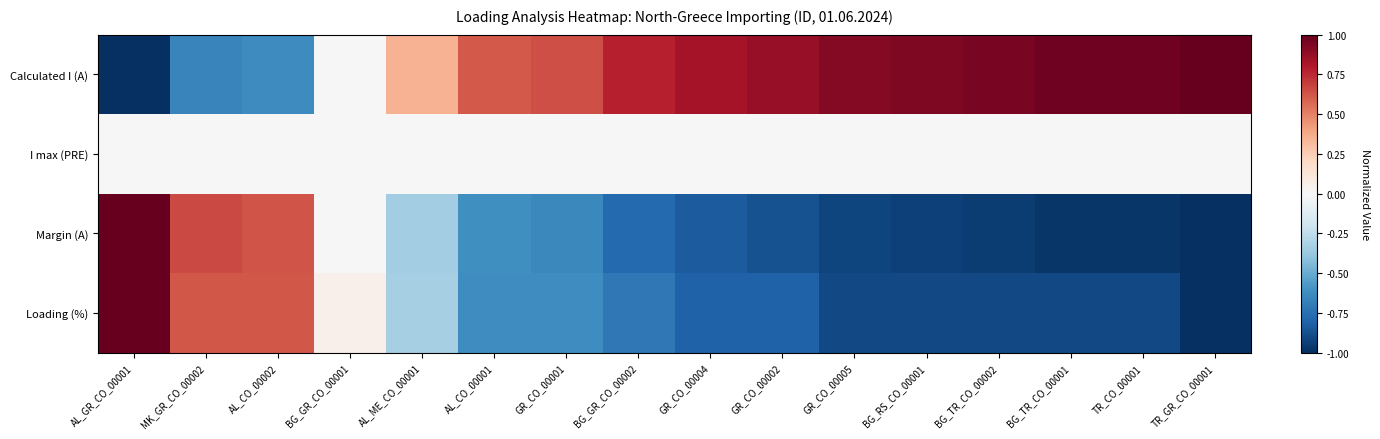

What is the total value across all series at GR_CO_00002?

-0.8